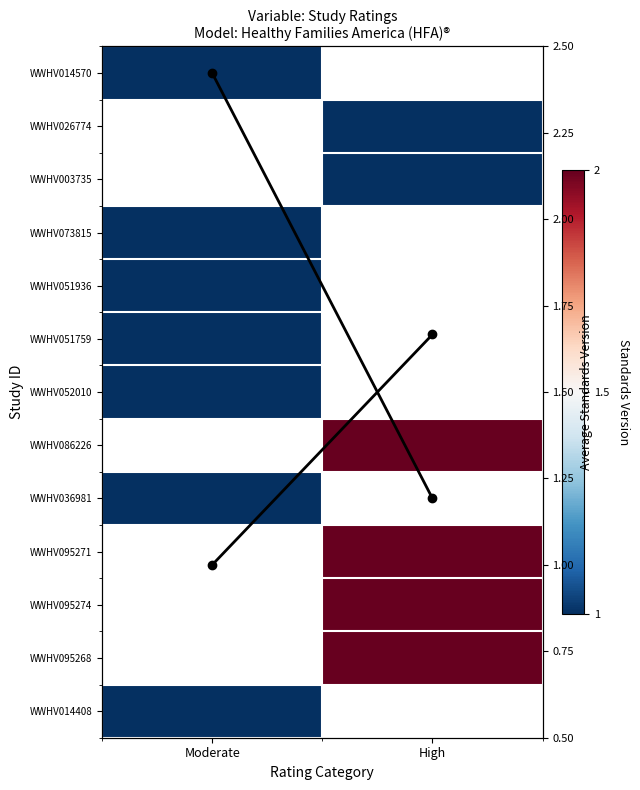

Rank the series at High from lowest to highest value.

Avg Standards Version, WWHV014570, WWHV026774, WWHV003735, WWHV073815, WWHV051936, WWHV051759, WWHV052010, WWHV086226, WWHV036981, WWHV095271, WWHV095274, WWHV095268, WWHV014408